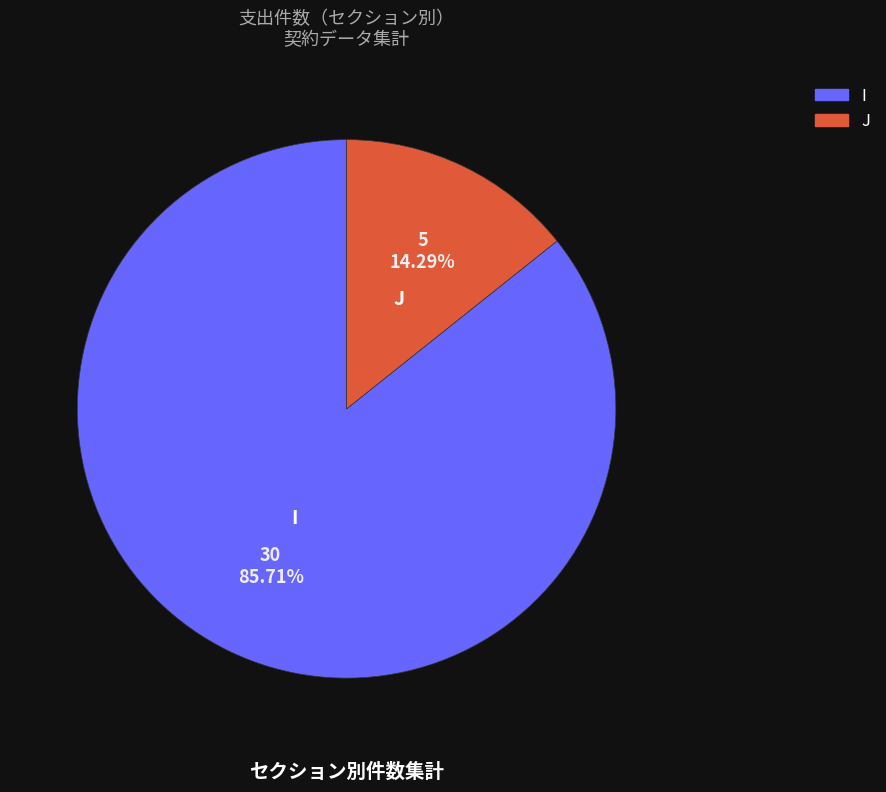

Is there a majority slice in this chart?

Yes